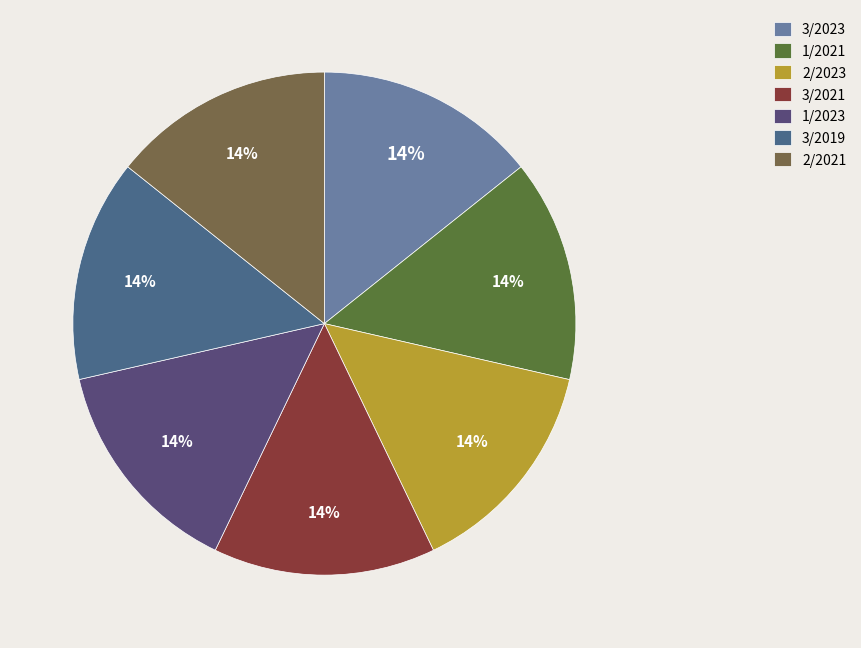

What is the ratio of the value at 2/2023 to the value at 1/2023?

1.0